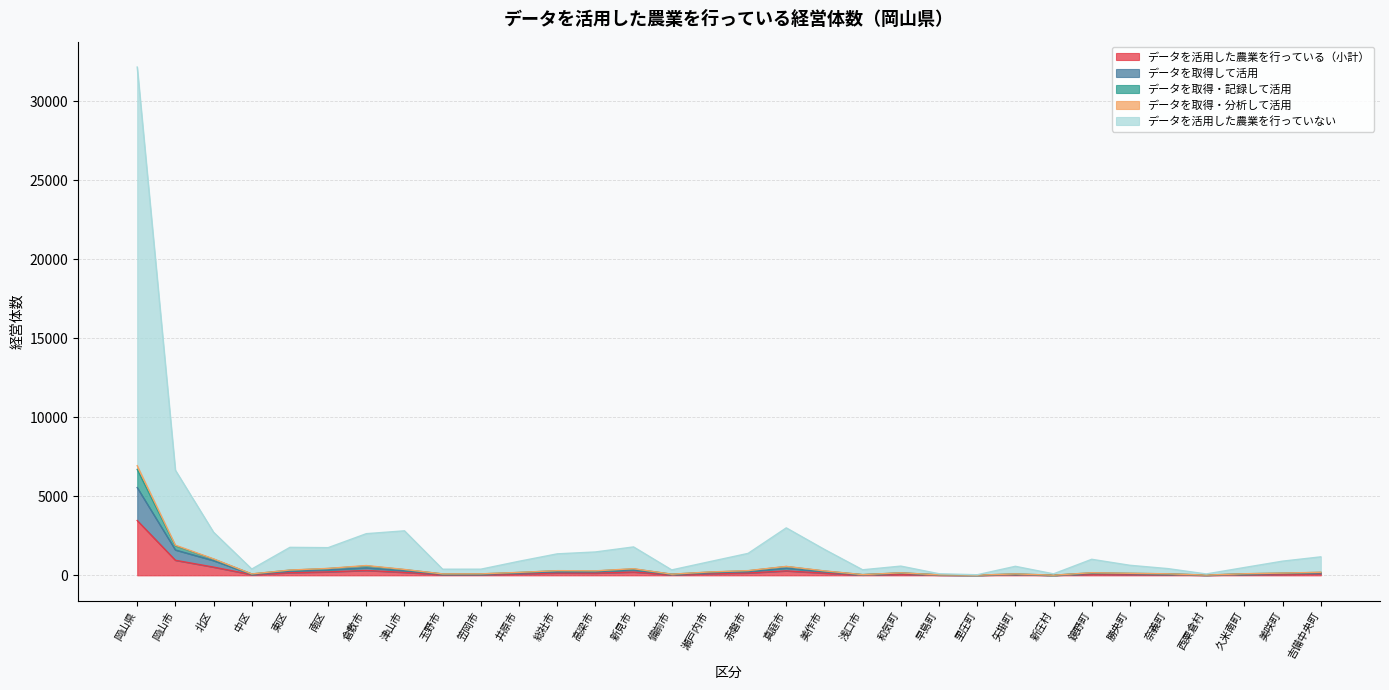

At which category is the sum across all series the highest?

岡山県